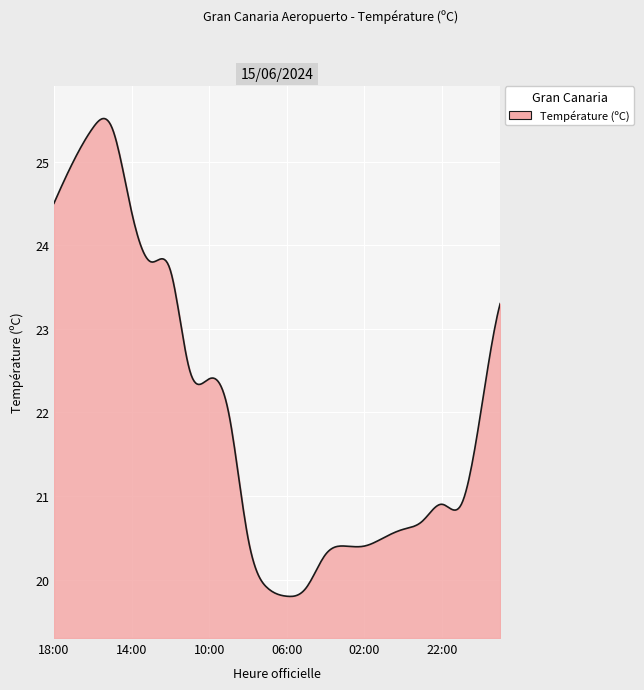

What is the average value?

22.0